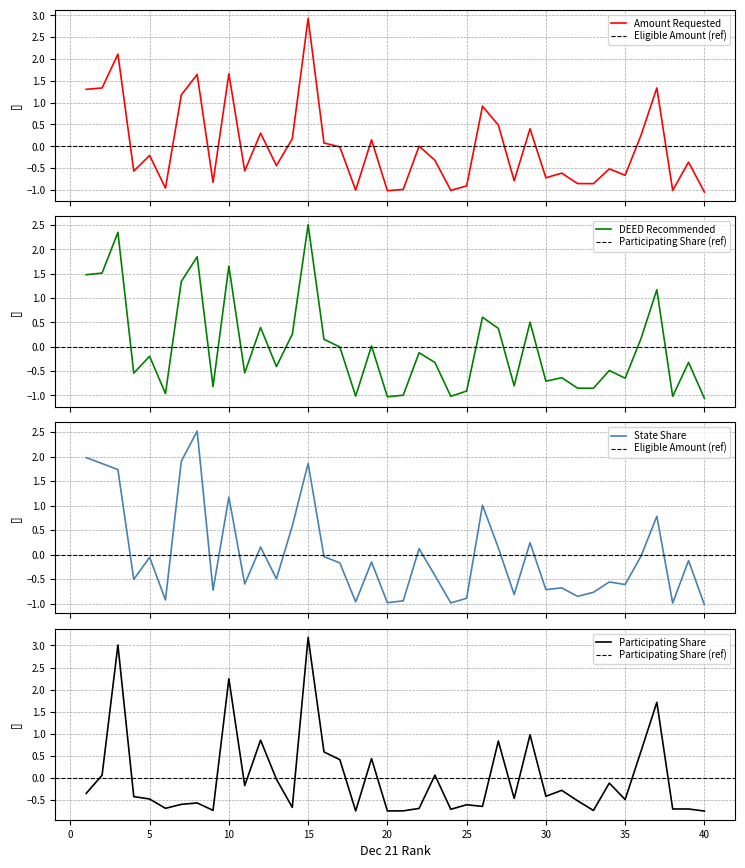

What value does the Amount Requested series have at 26?

0.9